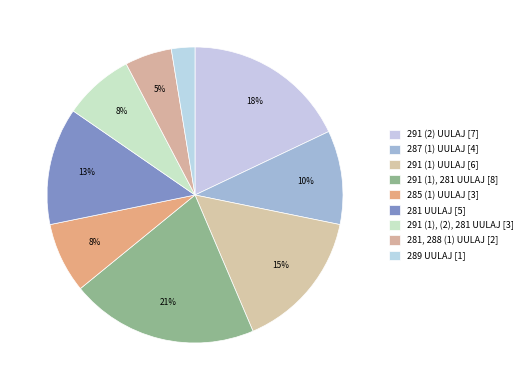

How many segments does this pie chart have?

9